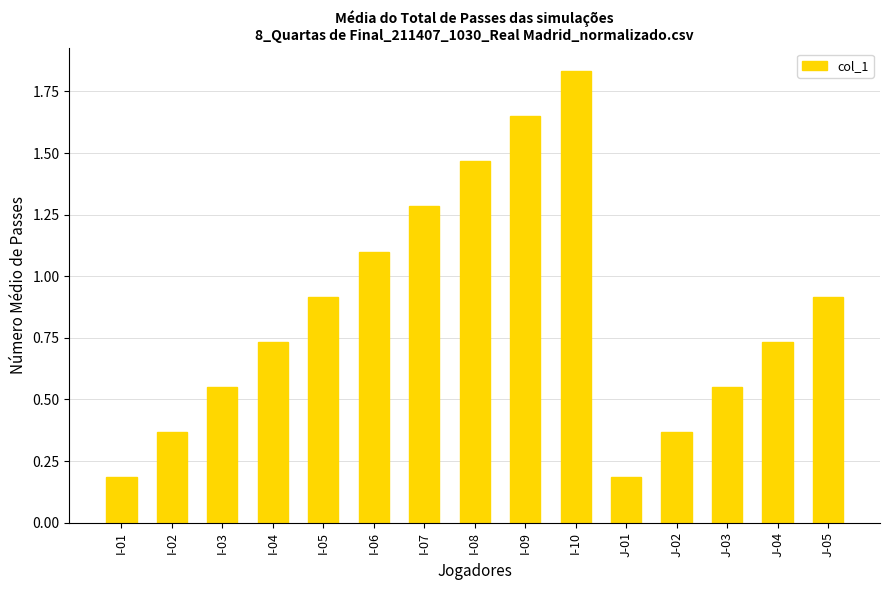

How many bars are there in total?

15